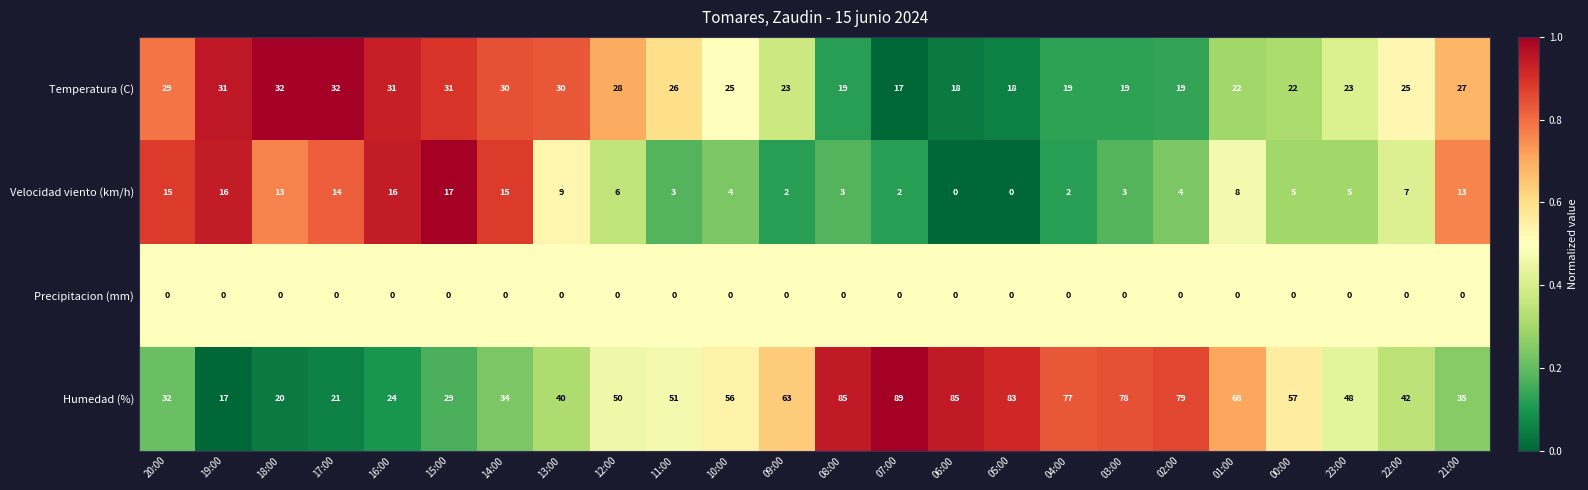

At how many categories does at least one series exceed 0?

24